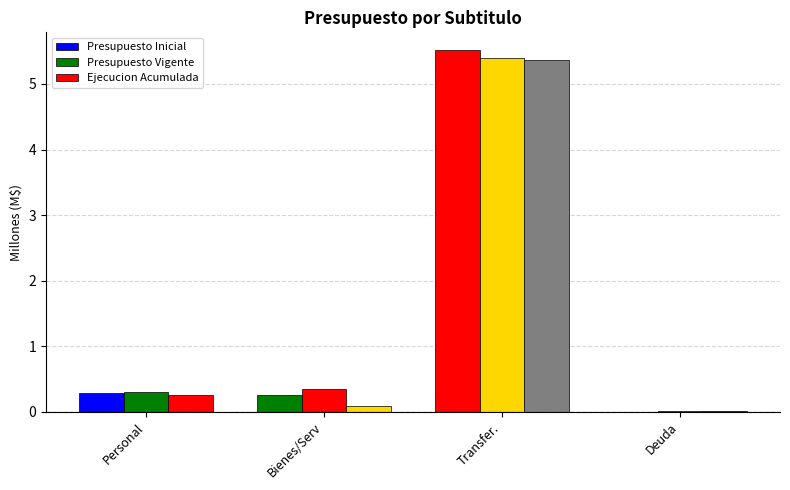

What position from the right is Bienes/Serv?

3